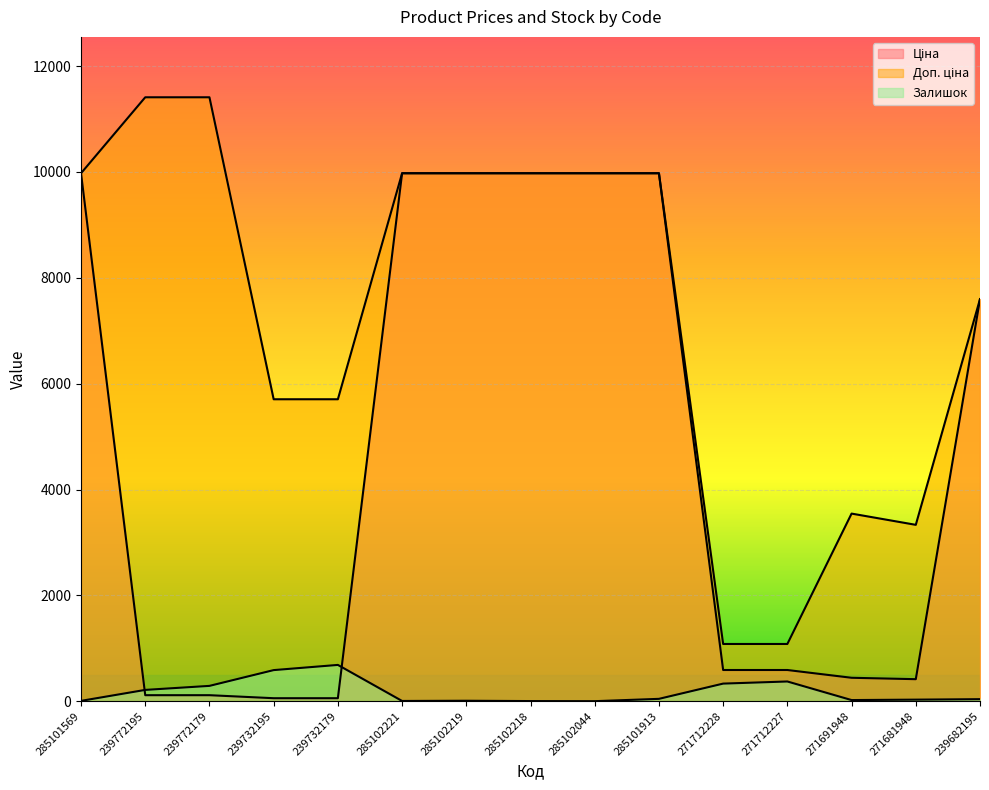

Reading right to left, what are all the values shown in this chart?

Ціна: 239682195=7596.5	271681948=416.6	271691948=443.1	271712227=589.9	271712228=589.9	285101913=9975.0	285102044=9975.0	285102218=9975.0	285102219=9975.0	285102221=9975.0	239732179=57.0	239732195=57.0	239772179=114.1	239772195=114.1	285101569=9975.0
Доп. ціна: 239682195=7596.5	271681948=3332.5	271691948=3545.0	271712227=1081.7	271712228=1081.7	285101913=9975.0	285102044=9975.0	285102218=9975.0	285102219=9975.0	285102221=9975.0	239732179=5705.0	239732195=5705.0	239772179=11410.0	239772195=11410.0	285101569=9975.0
Залишок: 239682195=39.0	271681948=30.0	271691948=22.0	271712227=373.0	271712228=333.0	285101913=45.0	285102044=1.0	285102218=3.0	285102219=9.0	285102221=5.0	239732179=686.0	239732195=588.0	239772179=290.0	239772195=214.0	285101569=7.0